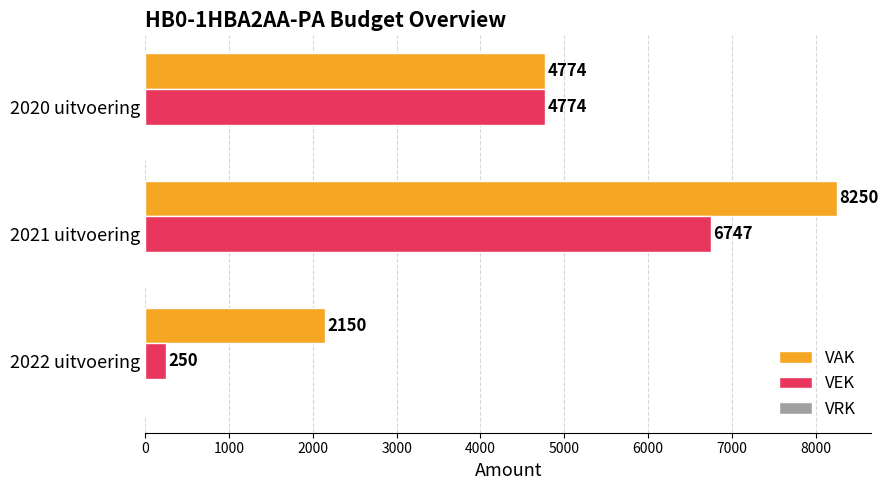

What is the sum of the VAK values at 2021 uitvoering and 2020 uitvoering?

13024